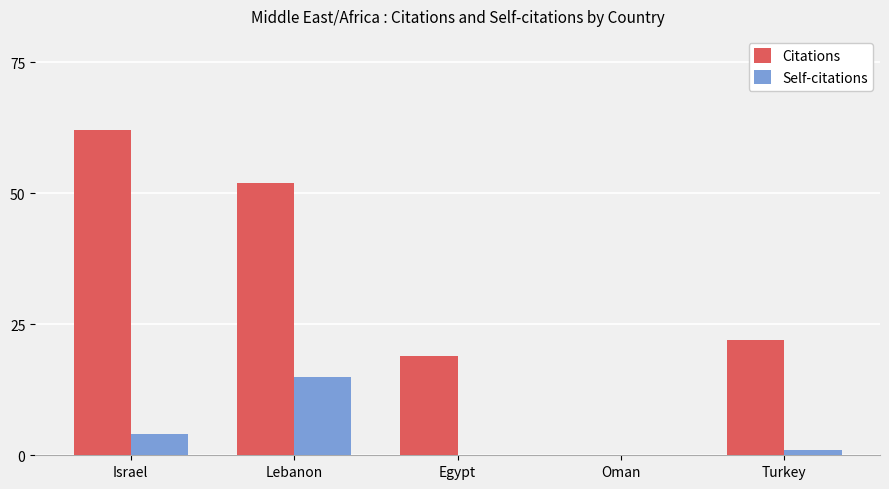

Reading left to right, list all the values displayed in this chart.

Citations: 62	52	19	0	22
Self-citations: 4	15	0	0	1